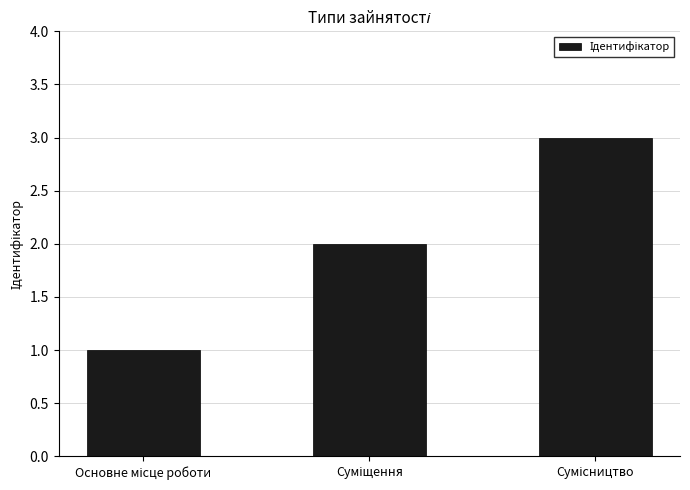

What is the value of the 2nd bar from the left?

2